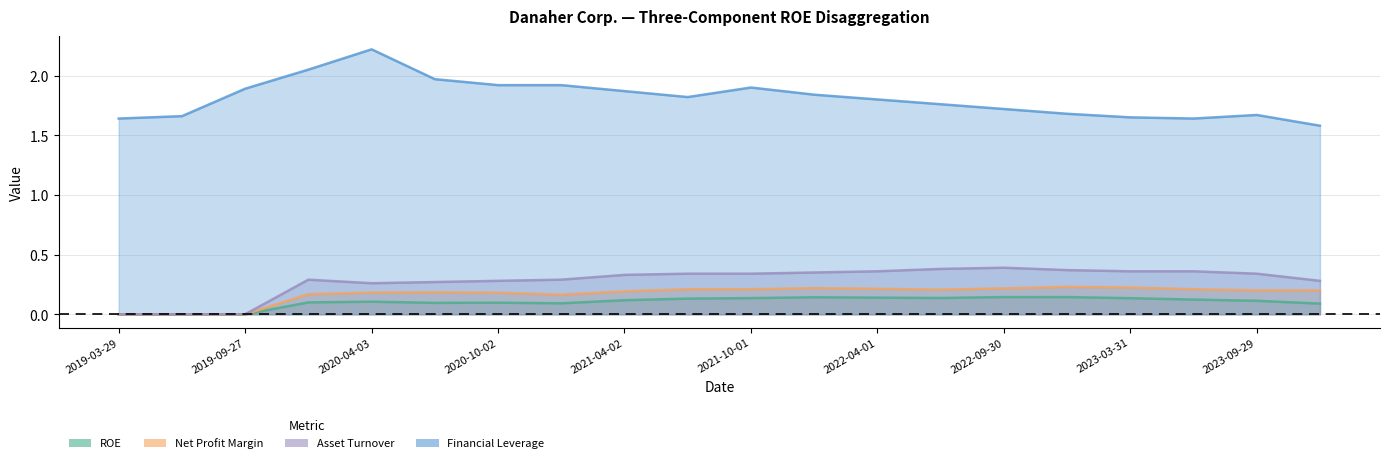

Does the chart display data point markers on the line(s)?

No